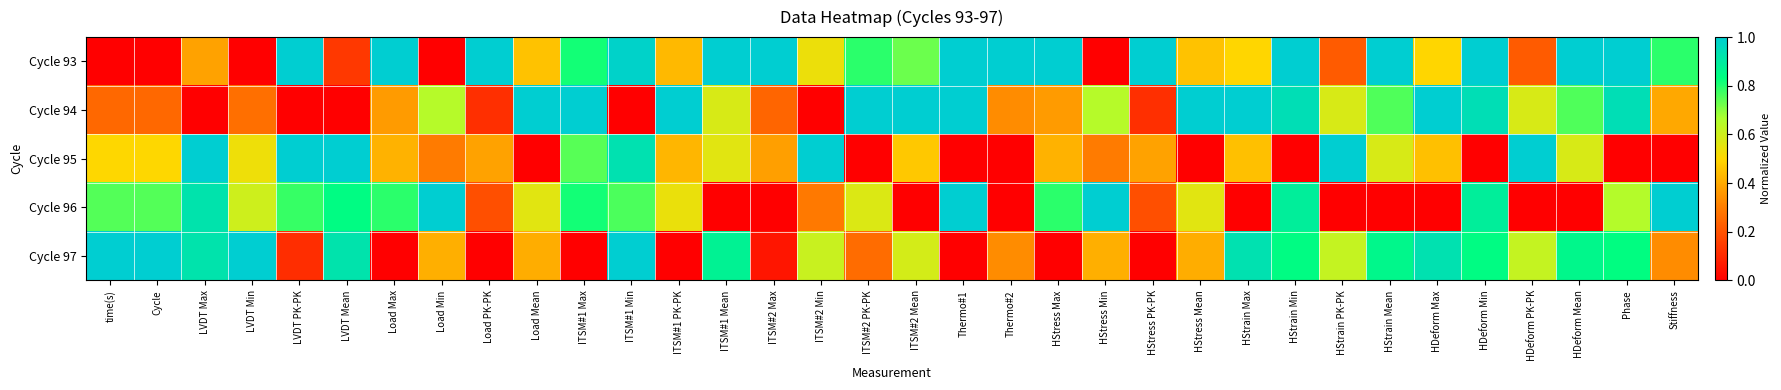

Rank the series at time(s) from highest to lowest value.

Cycle 97, Cycle 96, Cycle 95, Cycle 94, Cycle 93